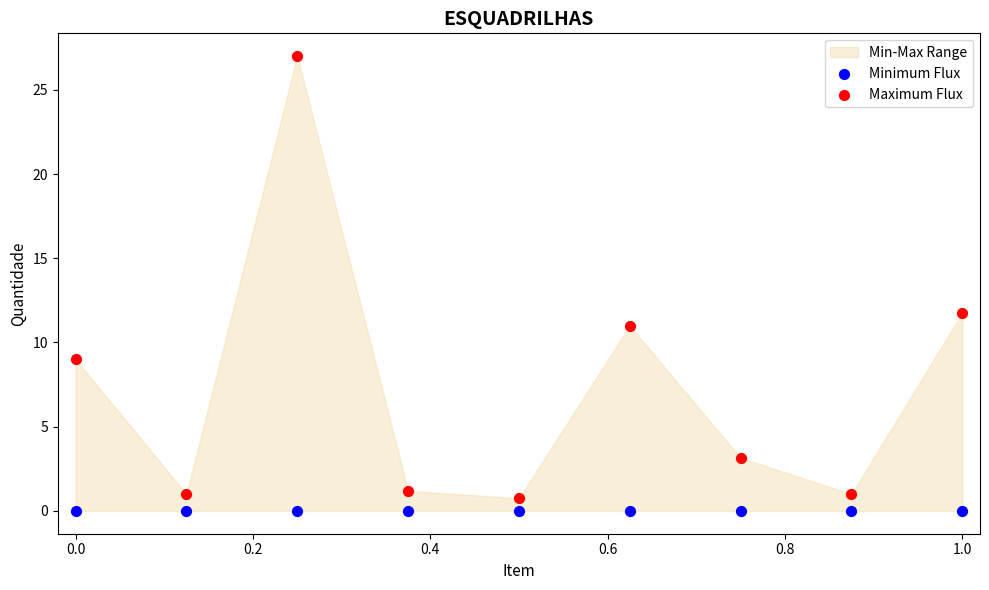

Across all series, what Y value is closest to 13?

11.8